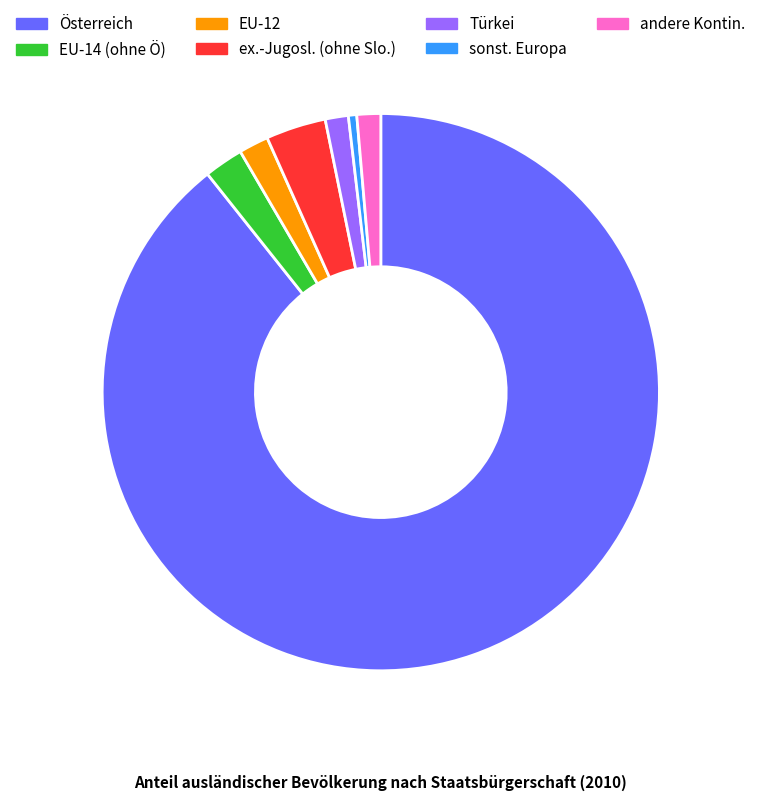

Which has a higher value, Türkei or ex.-Jugosl. (ohne Slo.)?

ex.-Jugosl. (ohne Slo.)